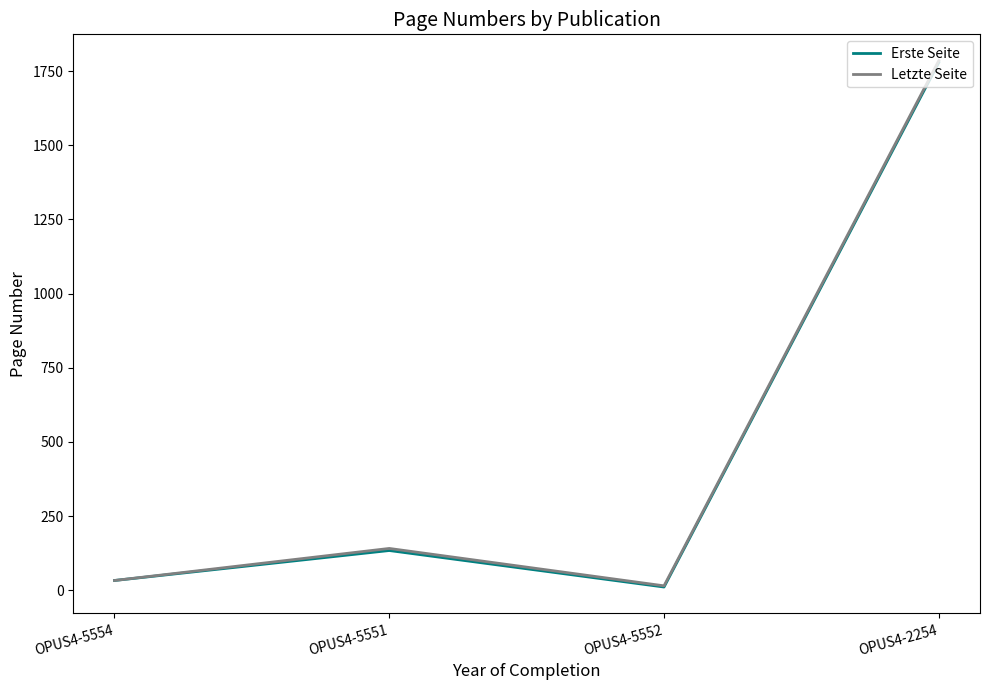

The Letzte Seite series shows 1785 at OPUS4-2254. True or false?

True